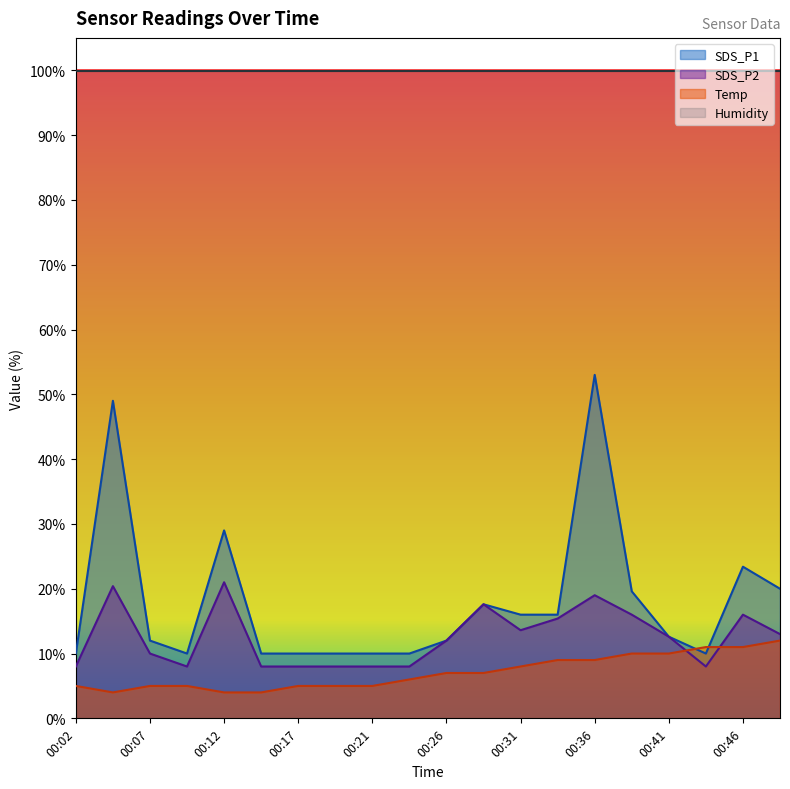

What is the value of the Temp point at the 18th from the left?

11.0